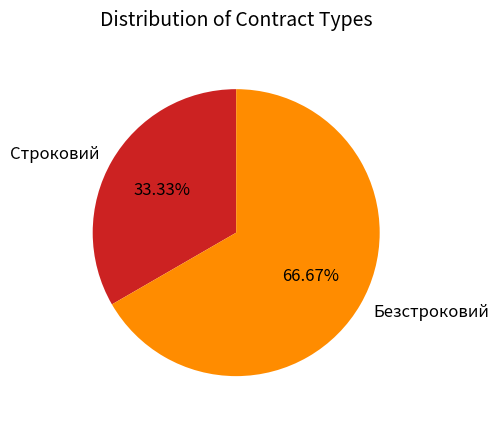

To the nearest percent, what portion does Строковий represent?

33%